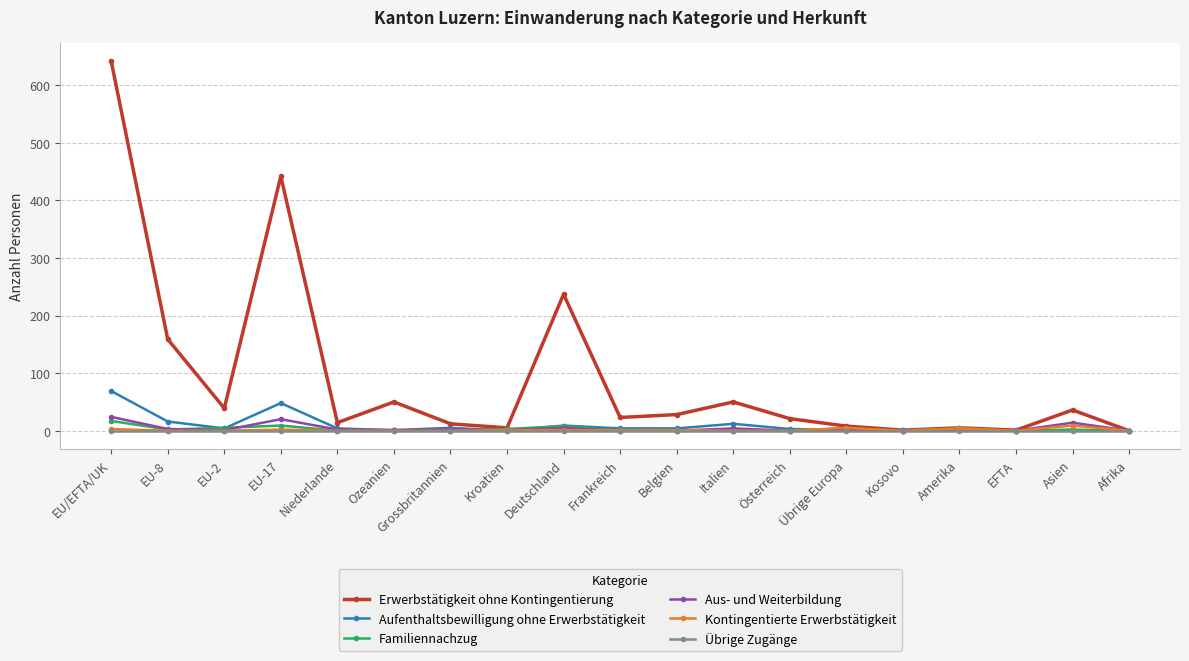

Which series has the largest total across all categories?

Erwerbstätigkeit ohne Kontingentierung